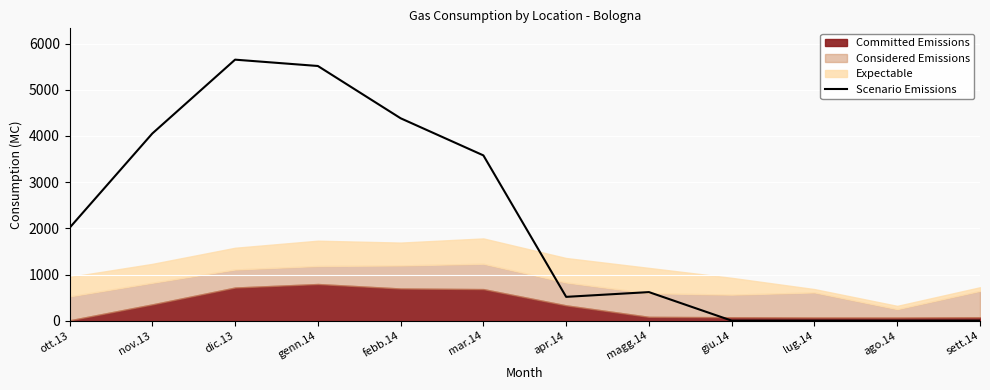

At which label does Scenario Emissions reach its peak?

dic.13